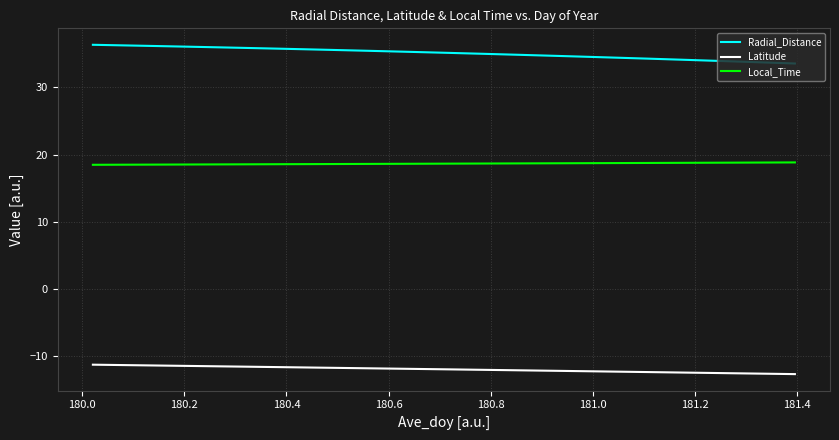

What is the maximum value for Radial_Distance?

36.3